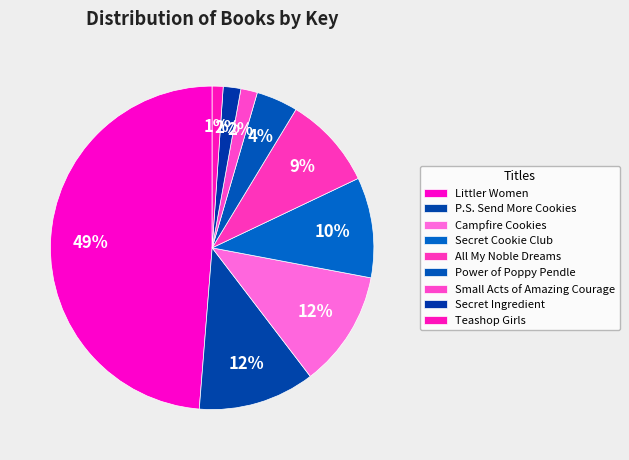

To the nearest percent, what is the difference between the Campfire Cookies and Teashop Girls slice percentages?

11%